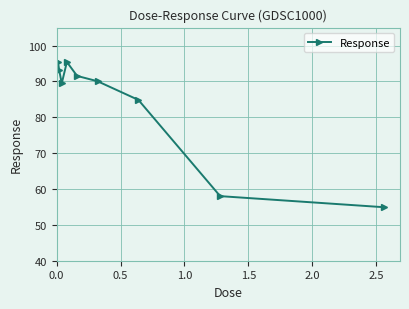

True or false: there are more than 1 points higher than both neighbors.

False